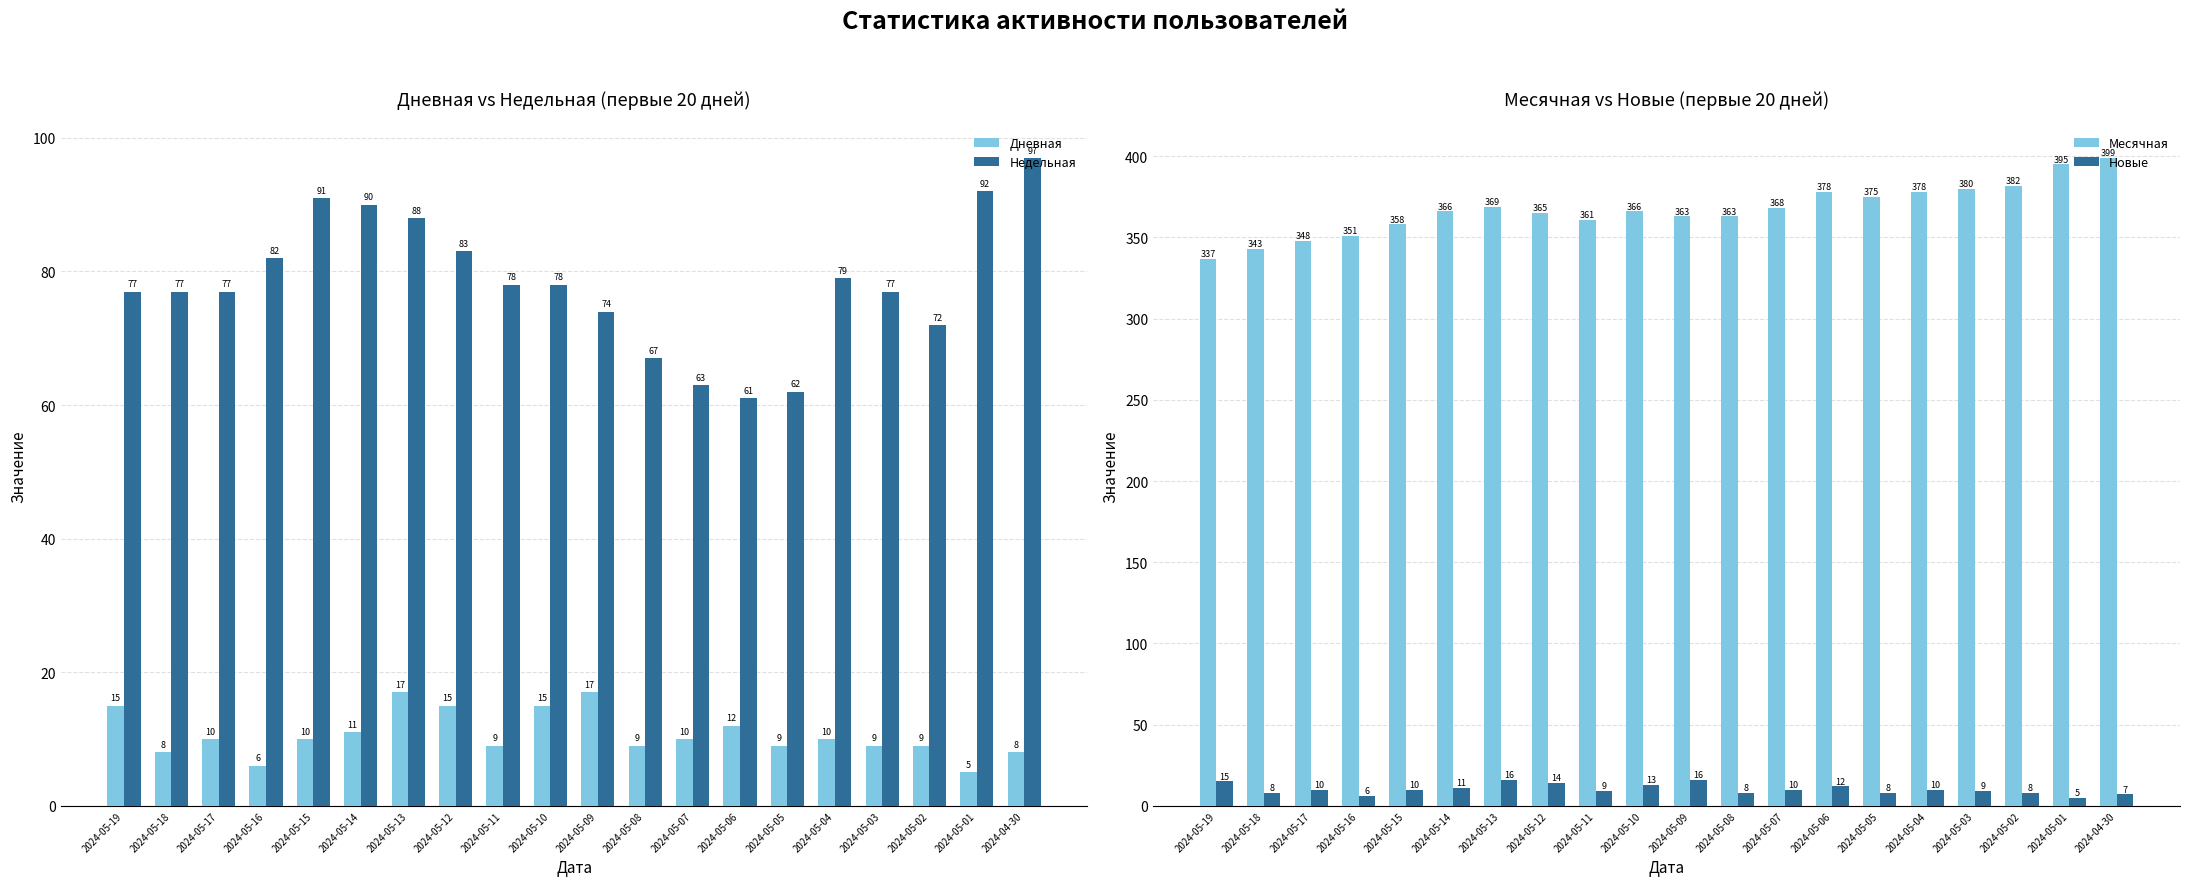

Reading left to right, list all the values displayed in this chart.

Дневная: 15	8	10	6	10	11	17	15	9	15	17	9	10	12	9	10	9	9	5	8
Недельная: 77	77	77	82	91	90	88	83	78	78	74	67	63	61	62	79	77	72	92	97
Месячная: 337	343	348	351	358	366	369	365	361	366	363	363	368	378	375	378	380	382	395	399
Новые: 15	8	10	6	10	11	16	14	9	13	16	8	10	12	8	10	9	8	5	7